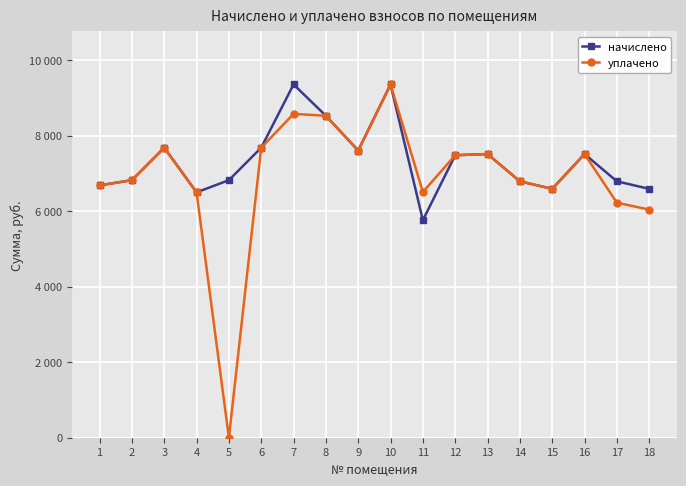

What is the value of the начислено point at the 17th from the left?

6789.2